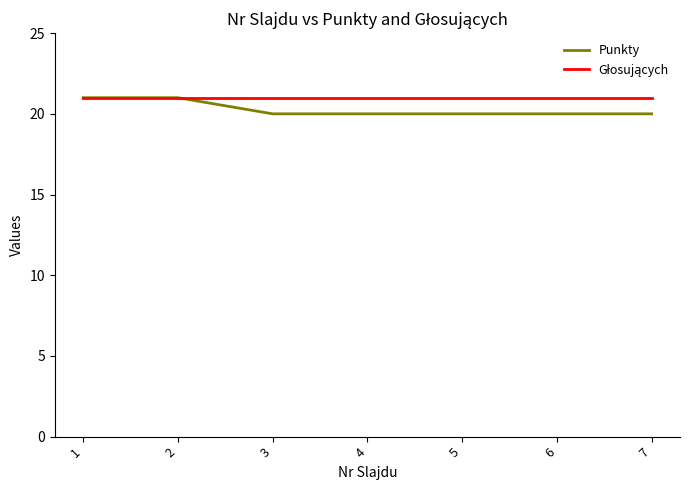

Is it true that Punkty equals 21 at 2?

True